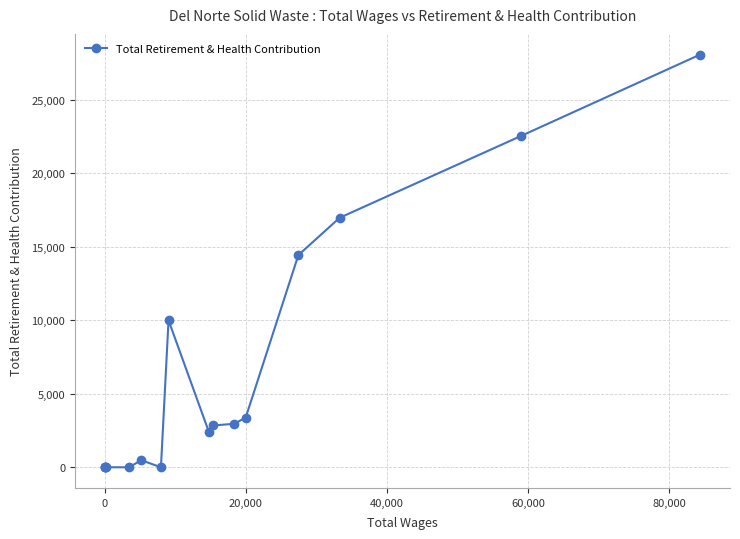

What is the greatest value displayed?

28086